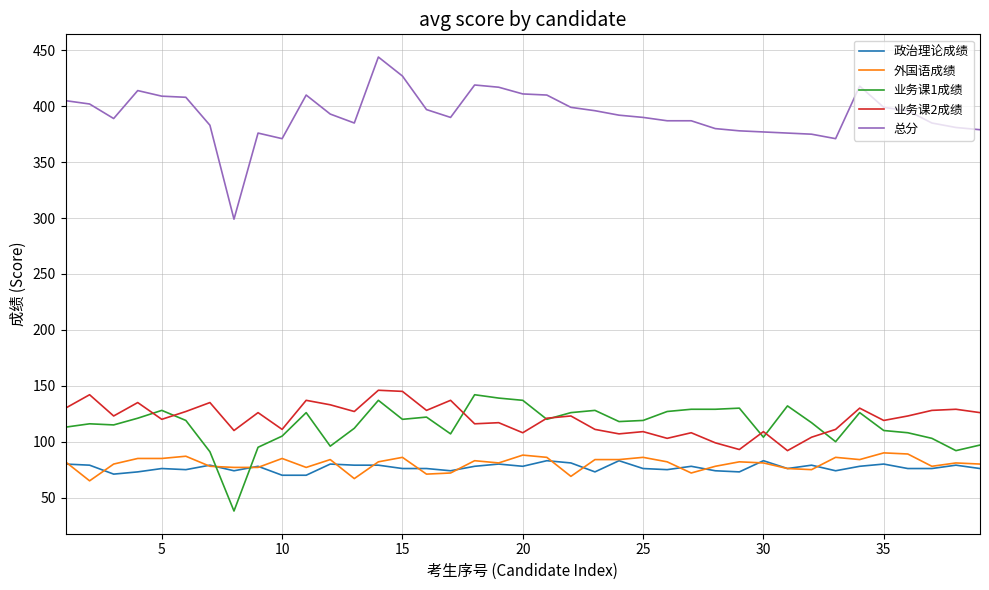

At how many categories does at least one series exceed 352?

38